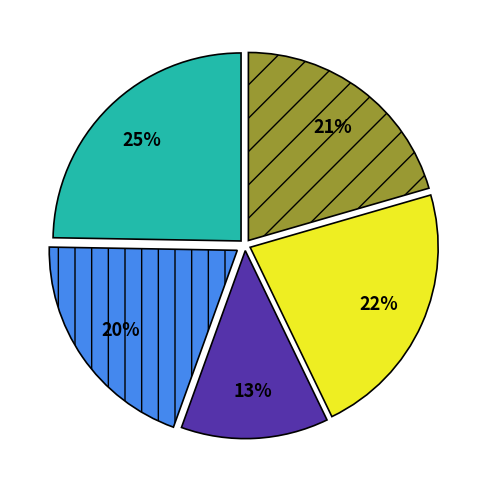

Is there any slice that represents more than half of the pie?

No